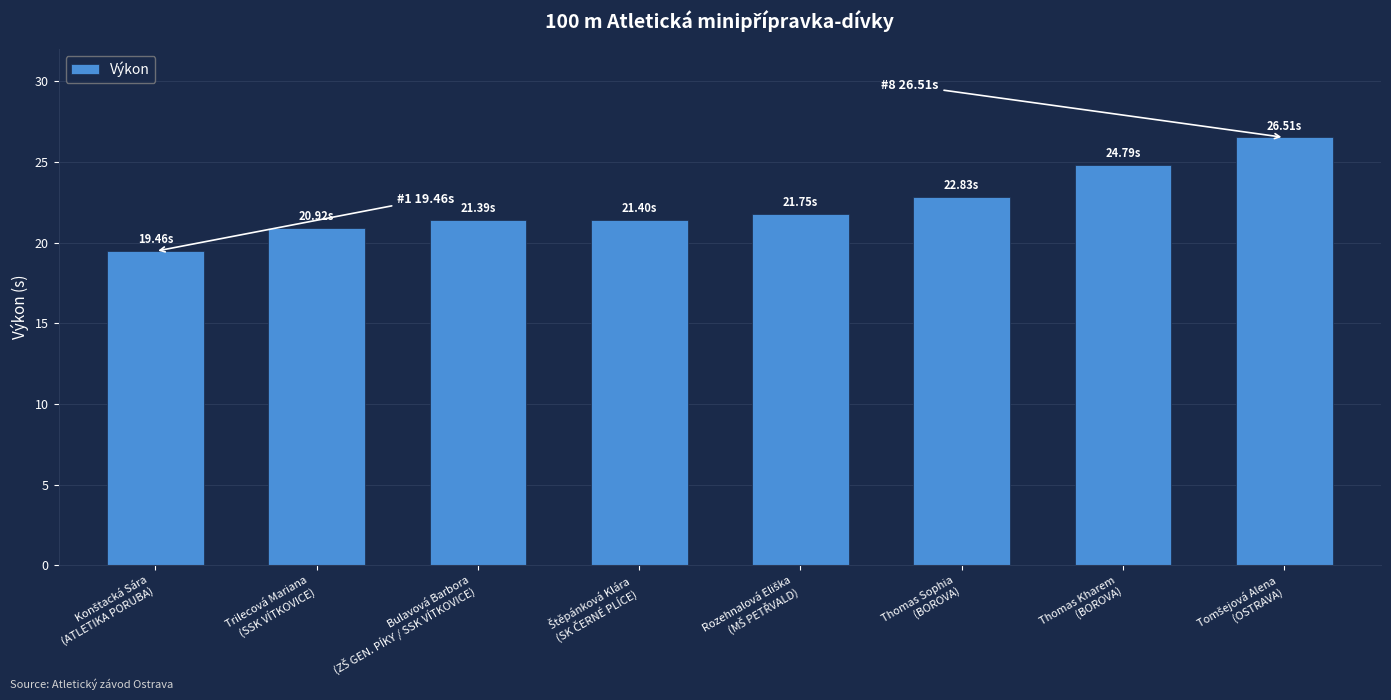

What position from the left is Trilecová Mariana
(SSK VÍTKOVICE)?

2